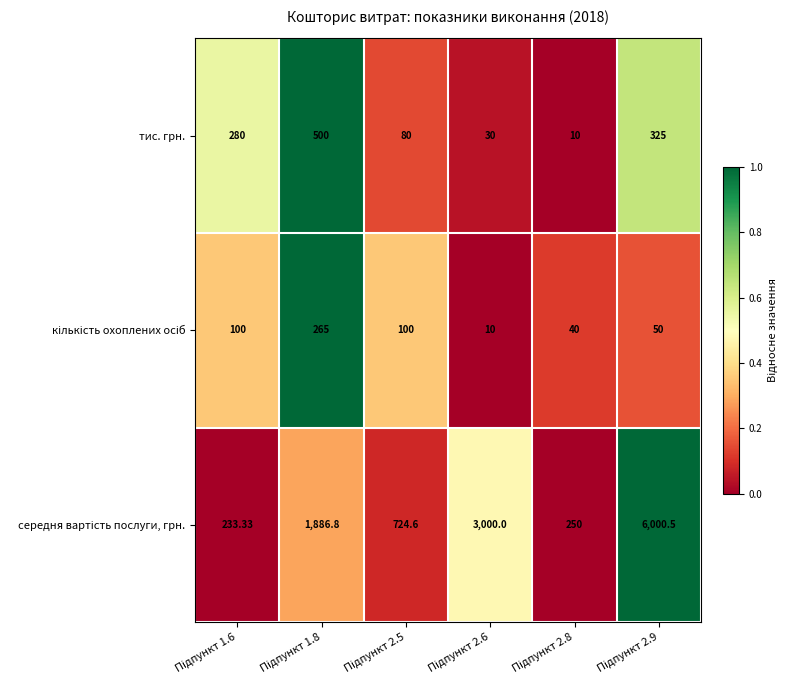

Count the number of categories in the chart.

6